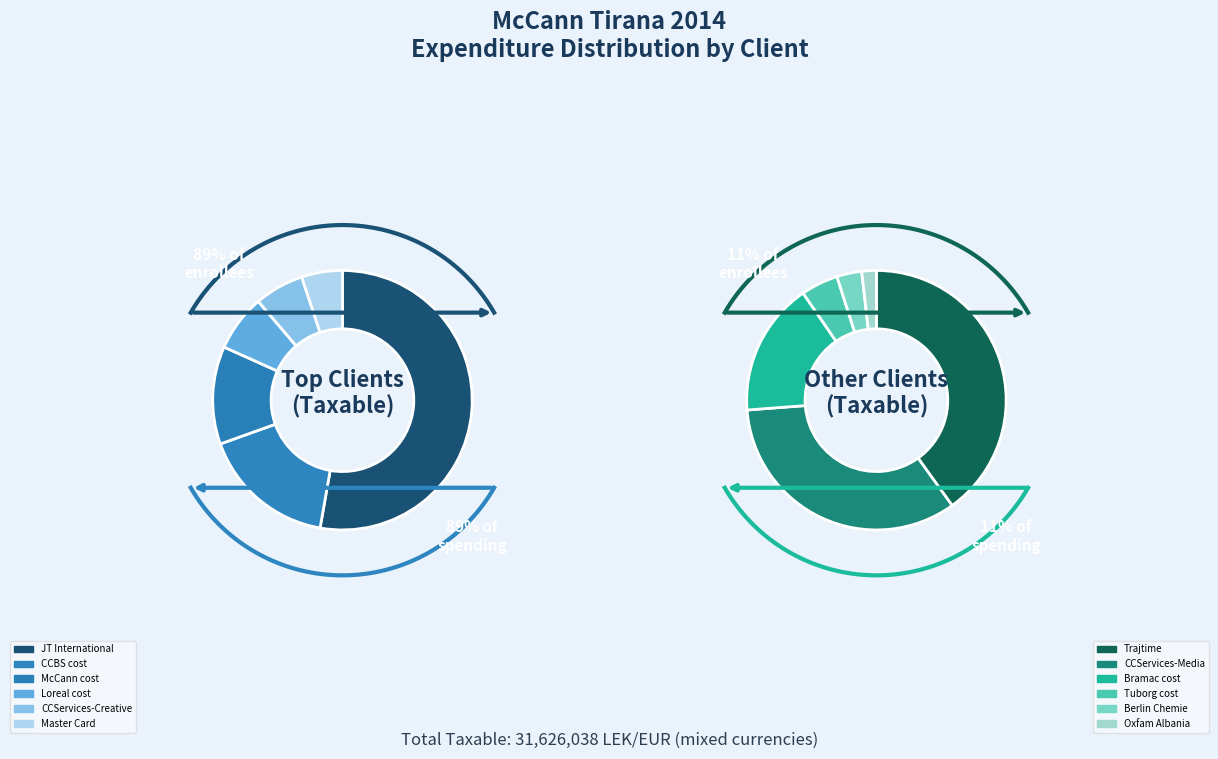

To the nearest percent, what portion does McCann cost represent?

11%